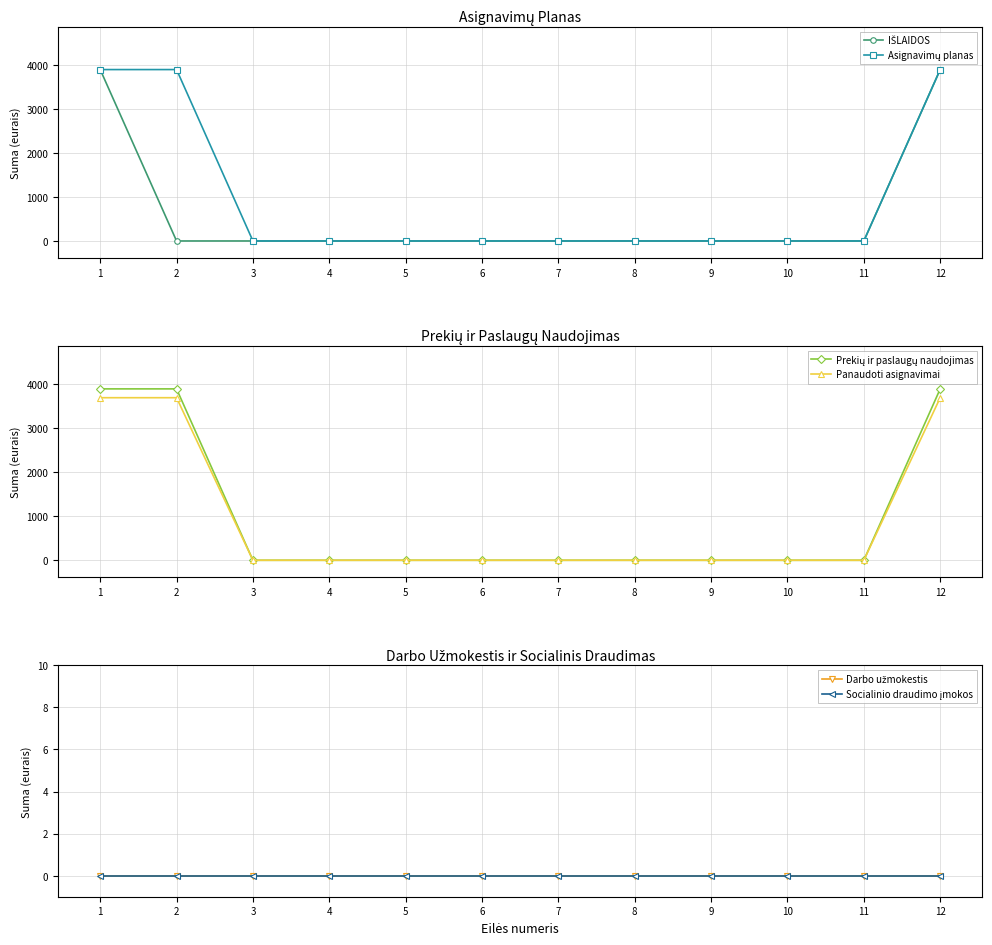

Reading right to left, list all the values displayed in this chart.

IŠLAIDOS: 12=3900.0	11=0.0	10=0.0	9=0.0	8=0.0	7=0.0	6=0.0	5=0.0	4=0.0	3=0.0	2=0.0	1=3900.0
Asignavimų planas: 12=3900.0	11=0.0	10=0.0	9=0.0	8=0.0	7=0.0	6=0.0	5=0.0	4=0.0	3=0.0	2=3900.0	1=3900.0
Prekių ir paslaugų naudojimas: 12=3900.0	11=0.0	10=0.0	9=0.0	8=0.0	7=0.0	6=0.0	5=0.0	4=0.0	3=0.0	2=3900.0	1=3900.0
Panaudoti asignavimai: 12=3699.3	11=0.0	10=0.0	9=0.0	8=0.0	7=0.0	6=0.0	5=0.0	4=0.0	3=0.0	2=3699.3	1=3699.3
Darbo užmokestis: 12=0.0	11=0.0	10=0.0	9=0.0	8=0.0	7=0.0	6=0.0	5=0.0	4=0.0	3=0.0	2=0.0	1=0.0
Socialinio draudimo įmokos: 12=0.0	11=0.0	10=0.0	9=0.0	8=0.0	7=0.0	6=0.0	5=0.0	4=0.0	3=0.0	2=0.0	1=0.0